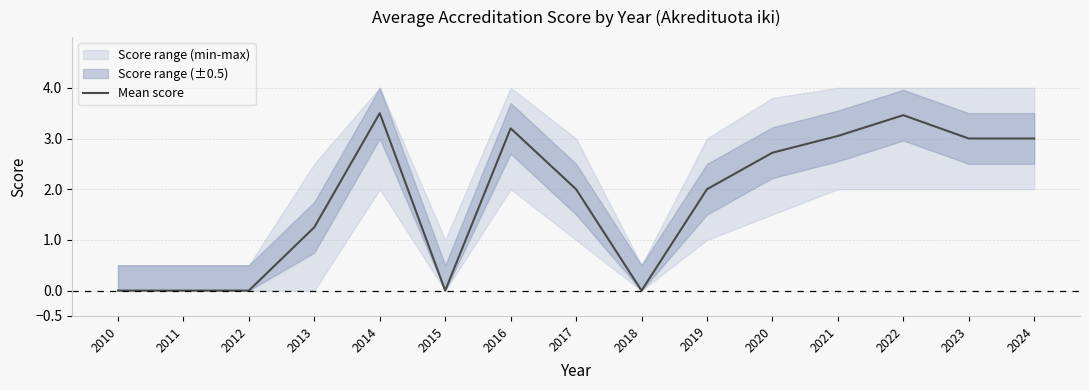

Between 2023 and 2010, which is larger?

2023